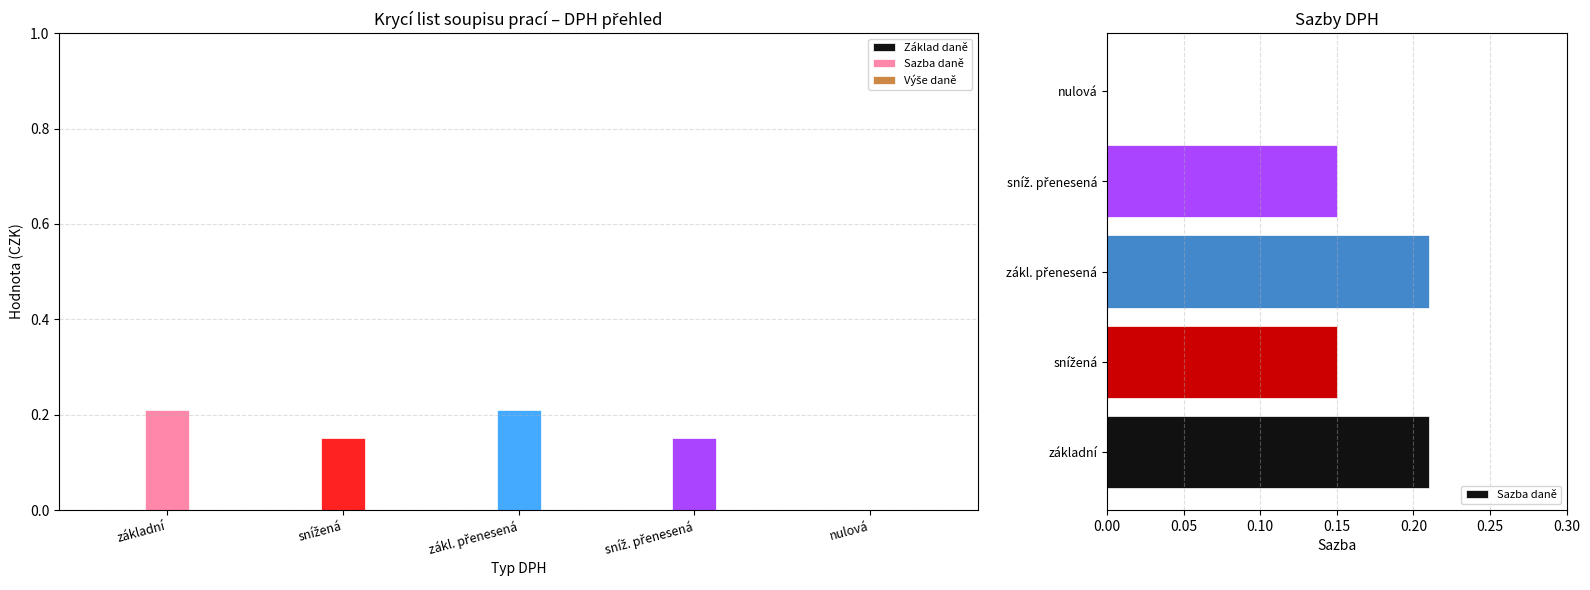

Where is Výše daně nearest to the value 0?

základní